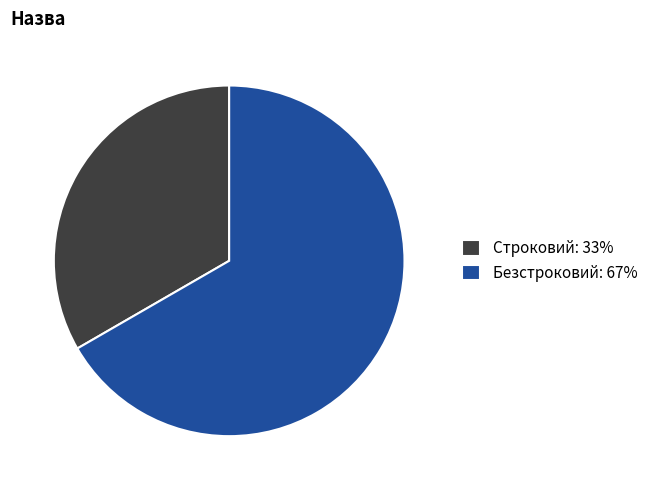

What is the largest slice in the pie chart?

Безстроковий